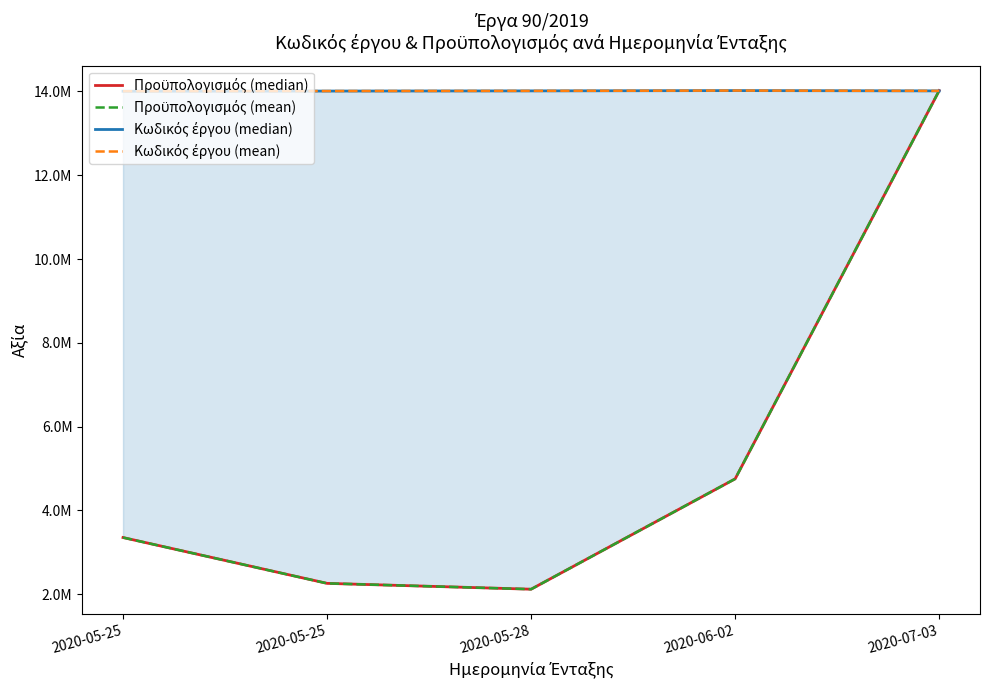

The value of Κωδικός έργου (mean) at 2020-07-03 is 9793876.3. True or false?

False